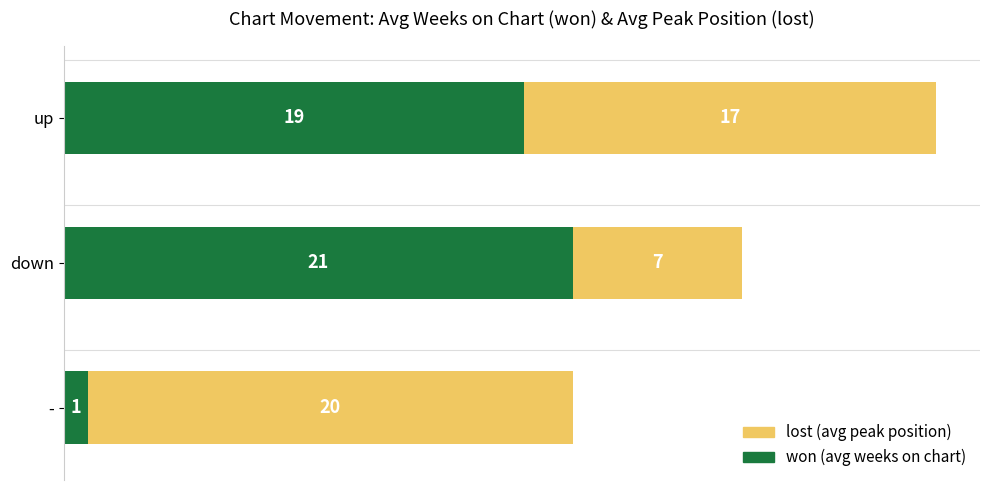

At which category is the sum across all series the highest?

up